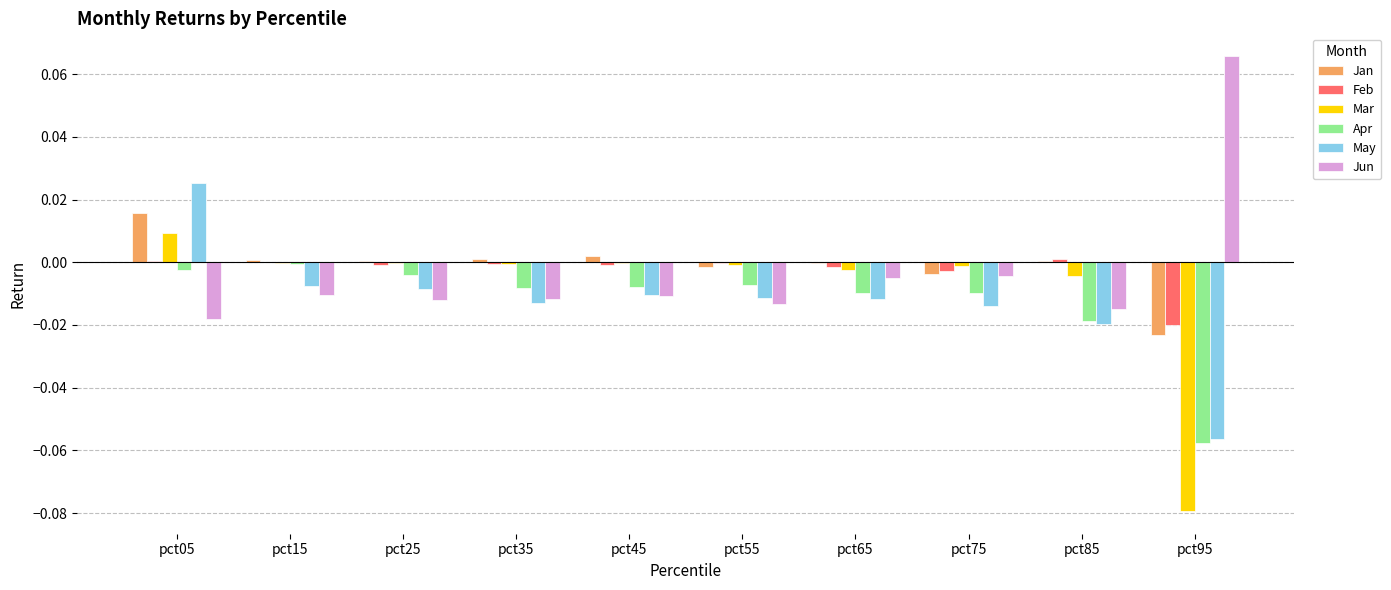

Is the value of Apr at pct35 greater than the value of Jan at pct85?

No